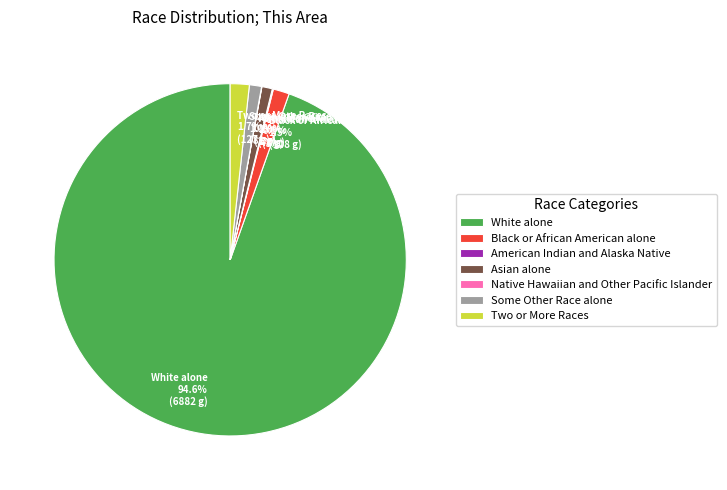

Do Two or More Races and Asian alone together represent more than half of the pie?

No